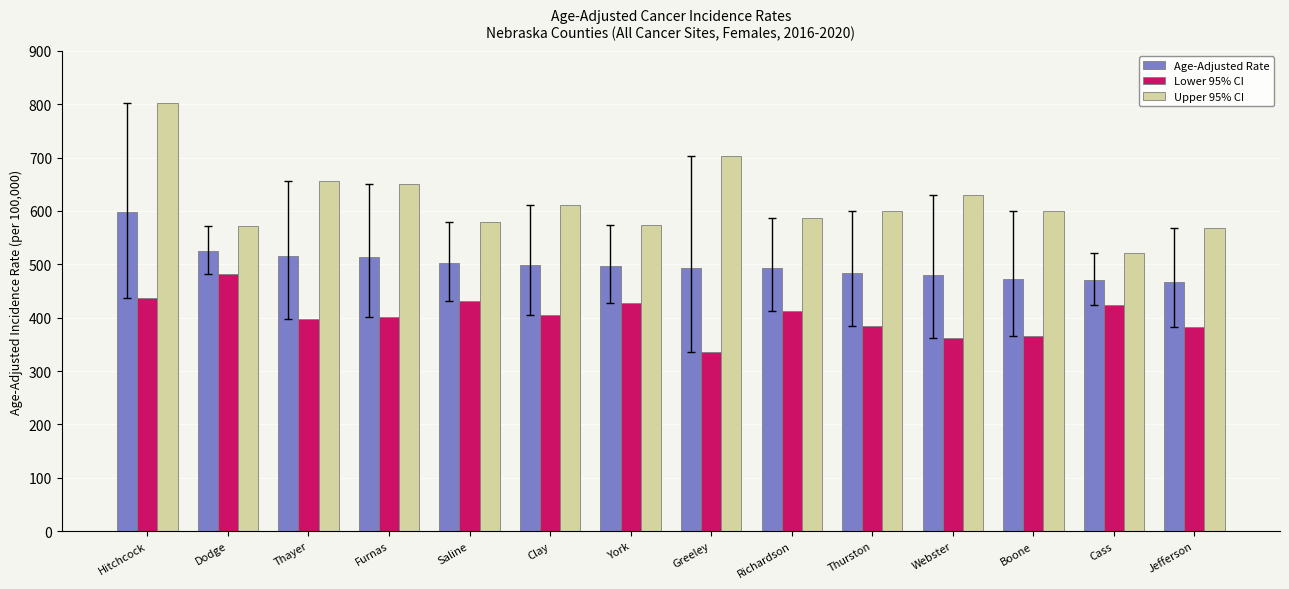

What are all the series names shown in the legend?

Age-Adjusted Rate, Lower 95% CI, Upper 95% CI